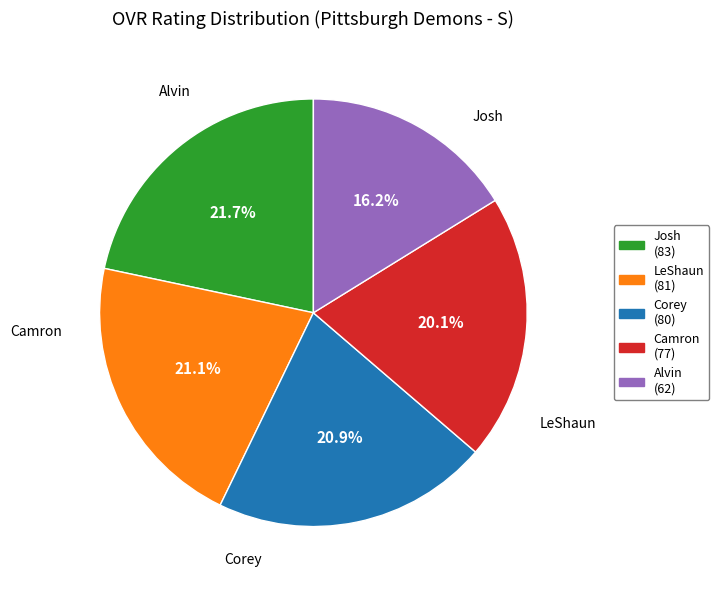

To the nearest percent, what percentage of the pie is Alvin?

16%